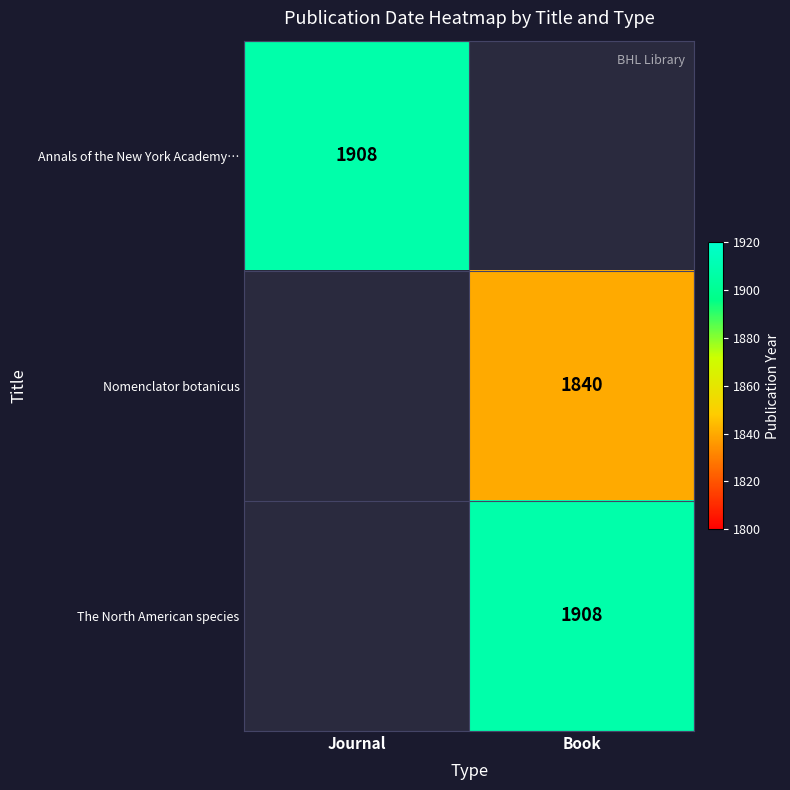

Which has a higher value, Book or Journal?

Journal